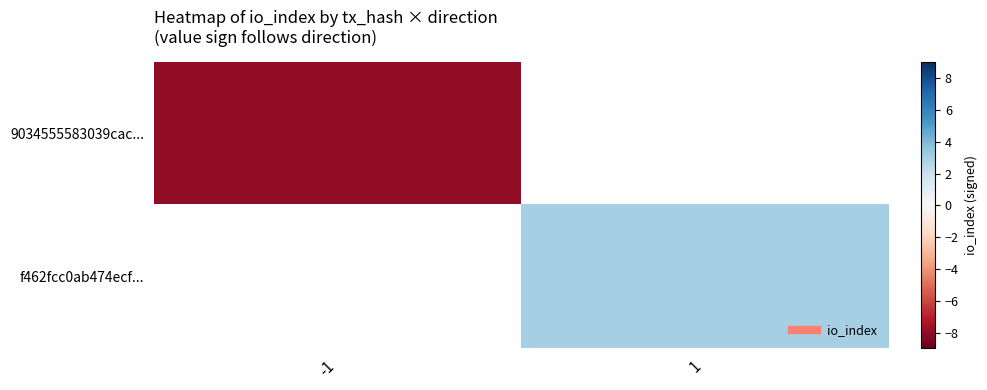

Between -1 and 1, which is larger?

1